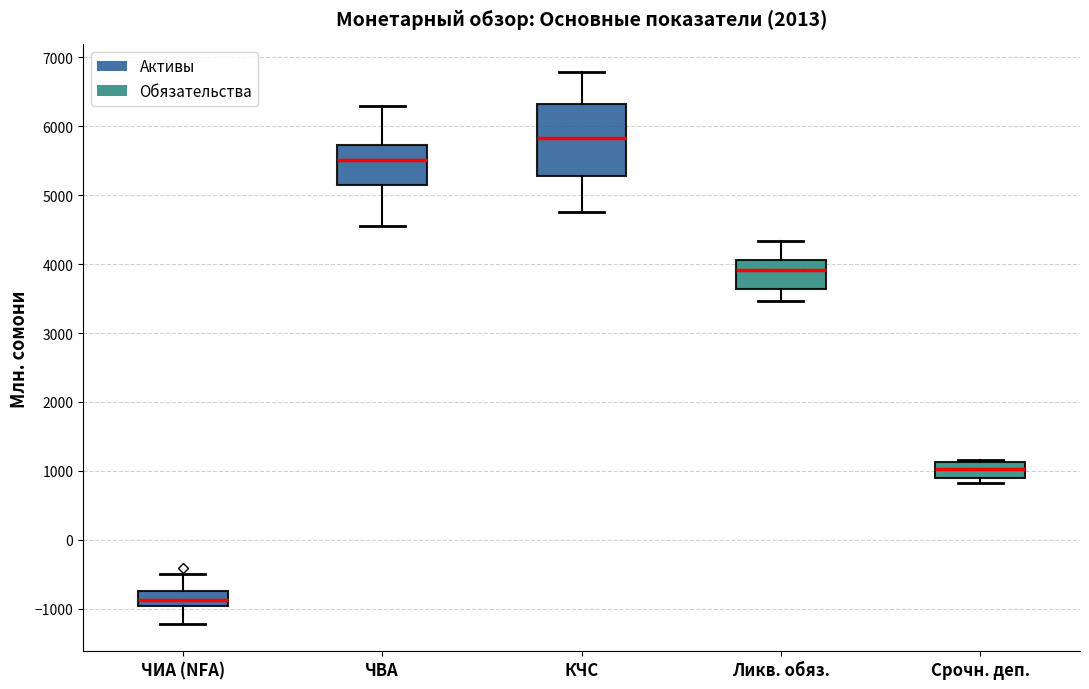

Comparing the boxes themselves (not the whiskers), which one is the tallest?

КЧС